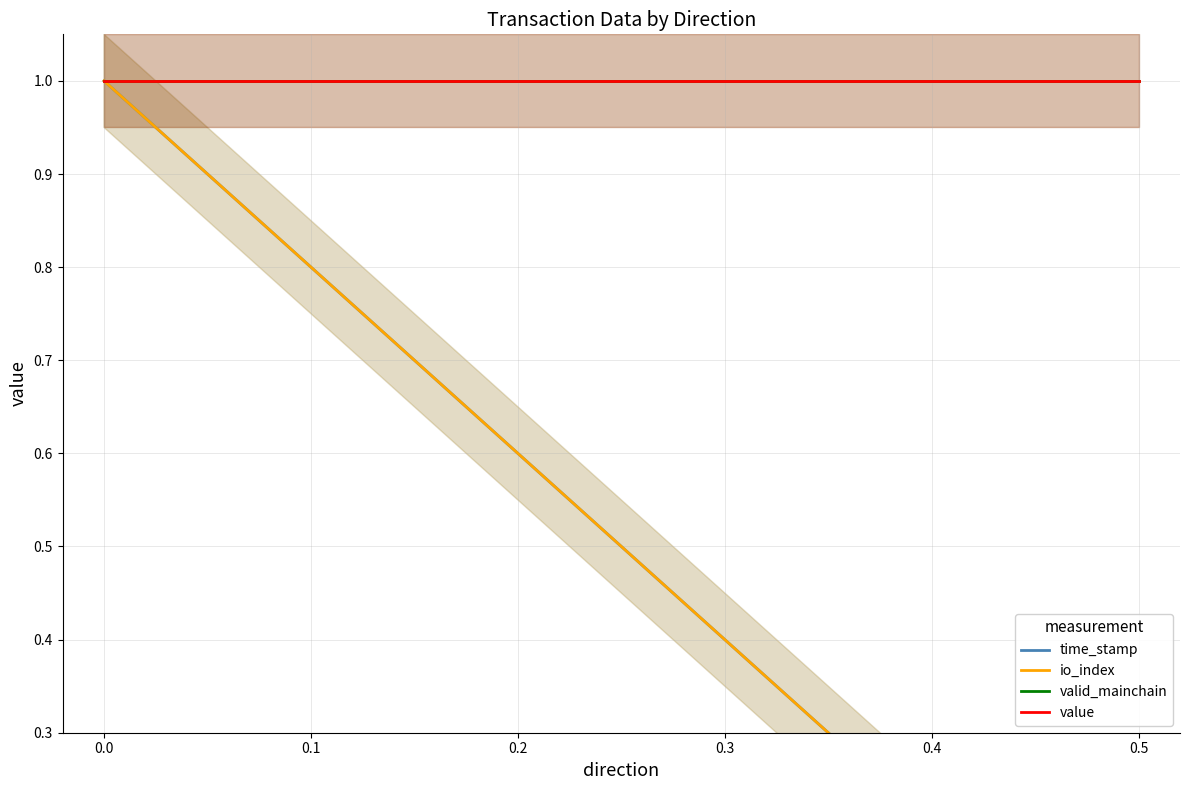

Is it true that value equals 1 at 0.5?

True